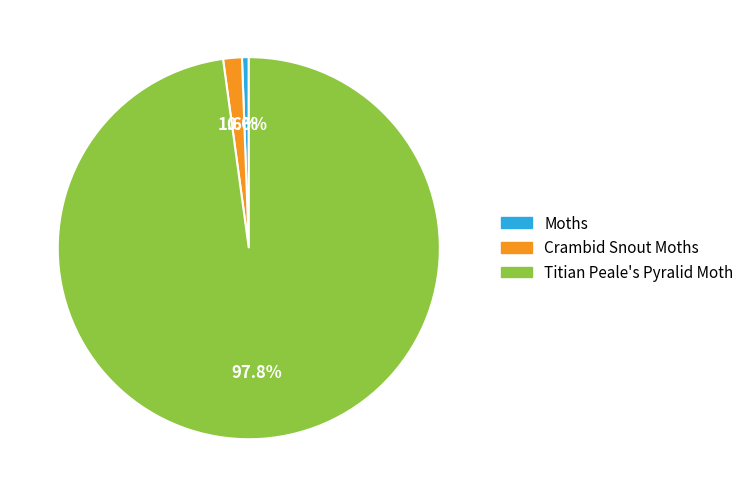

Is it true that Crambid Snout Moths is 2% of the pie?

True